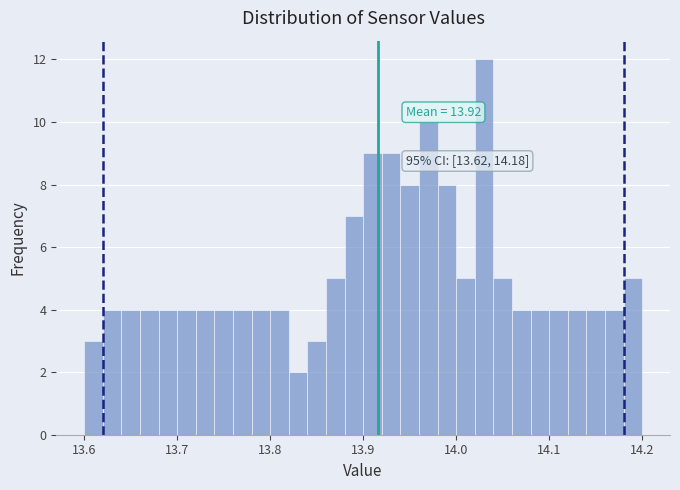

Around what value on the x-axis is the tallest bar? Give the approximate position of its centre, as read against the axis.

14.03